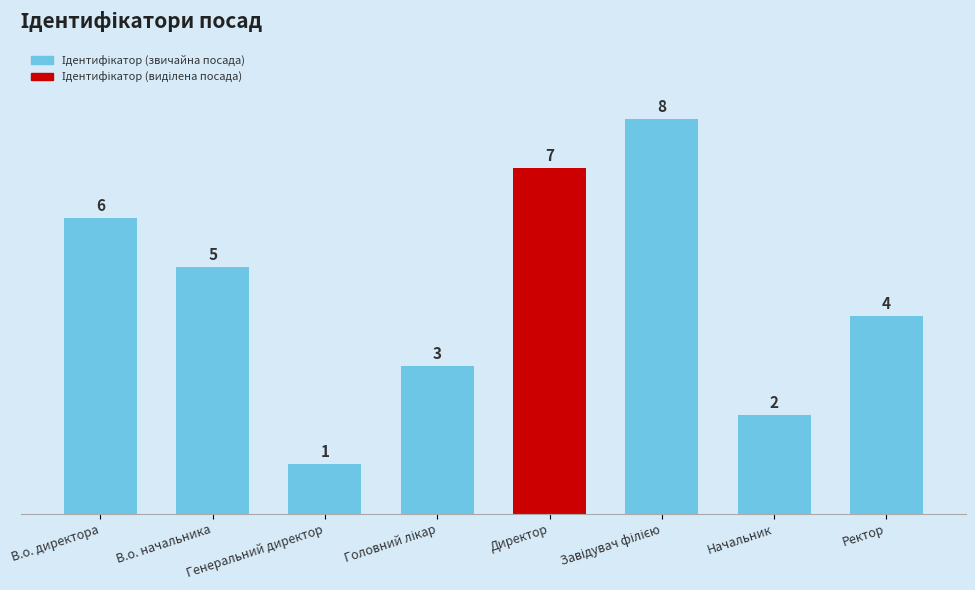

Where does the data first go above 5?

В.о. директора